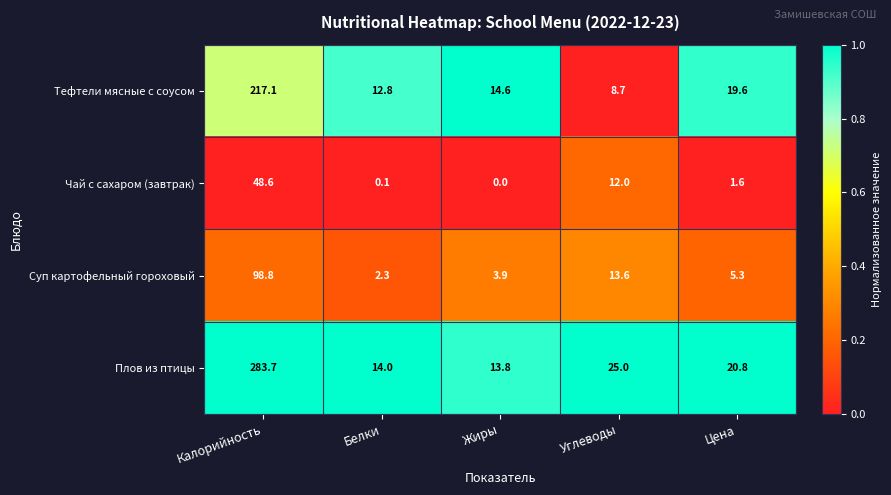

Rank the series at Белки from lowest to highest value.

Чай с сахаром (завтрак), Суп картофельный гороховый, Тефтели мясные с соусом, Плов из птицы